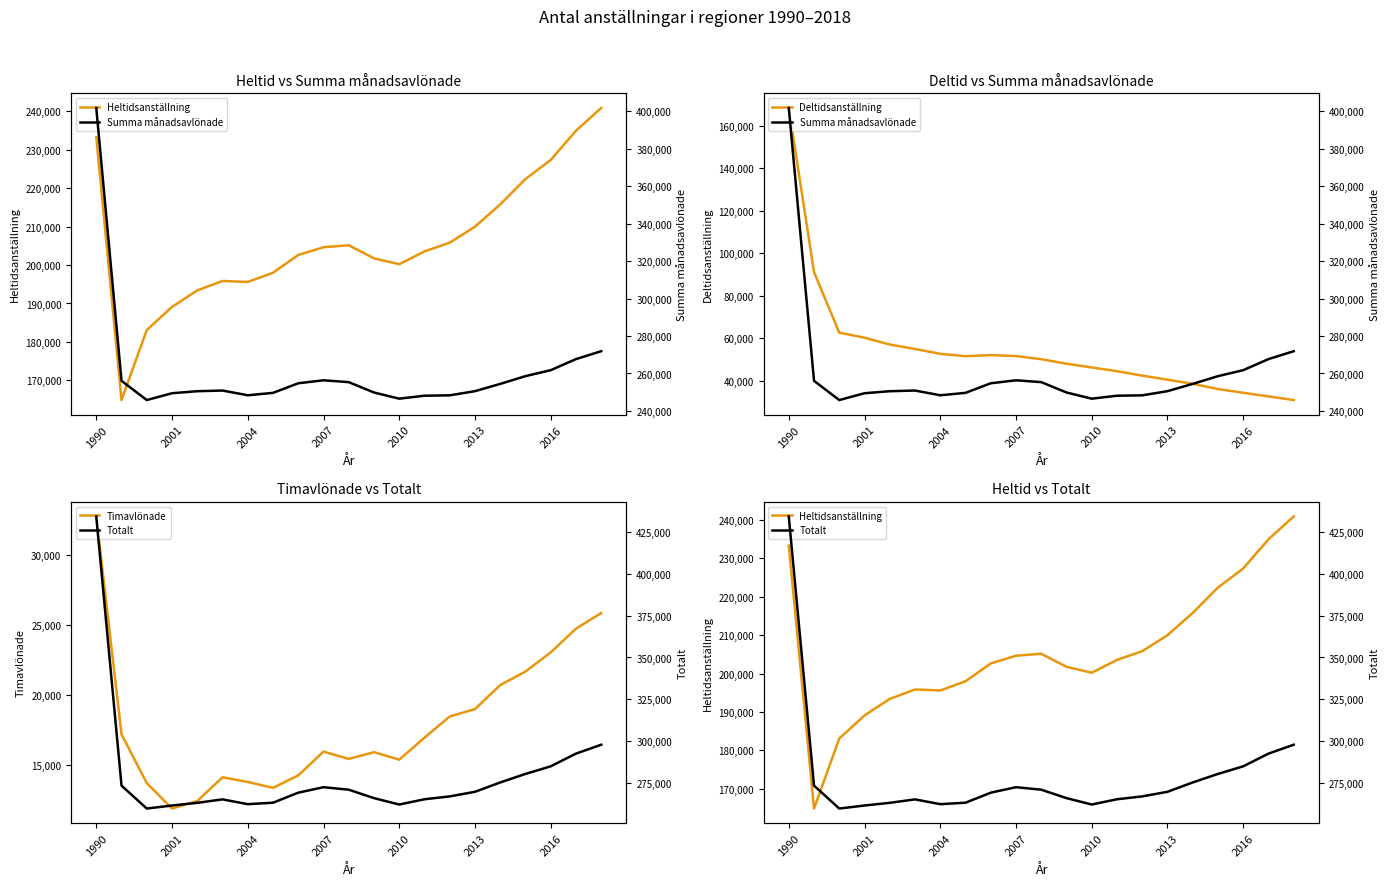

Where does the Summa månadsavlönade series first go above 250890?

1990